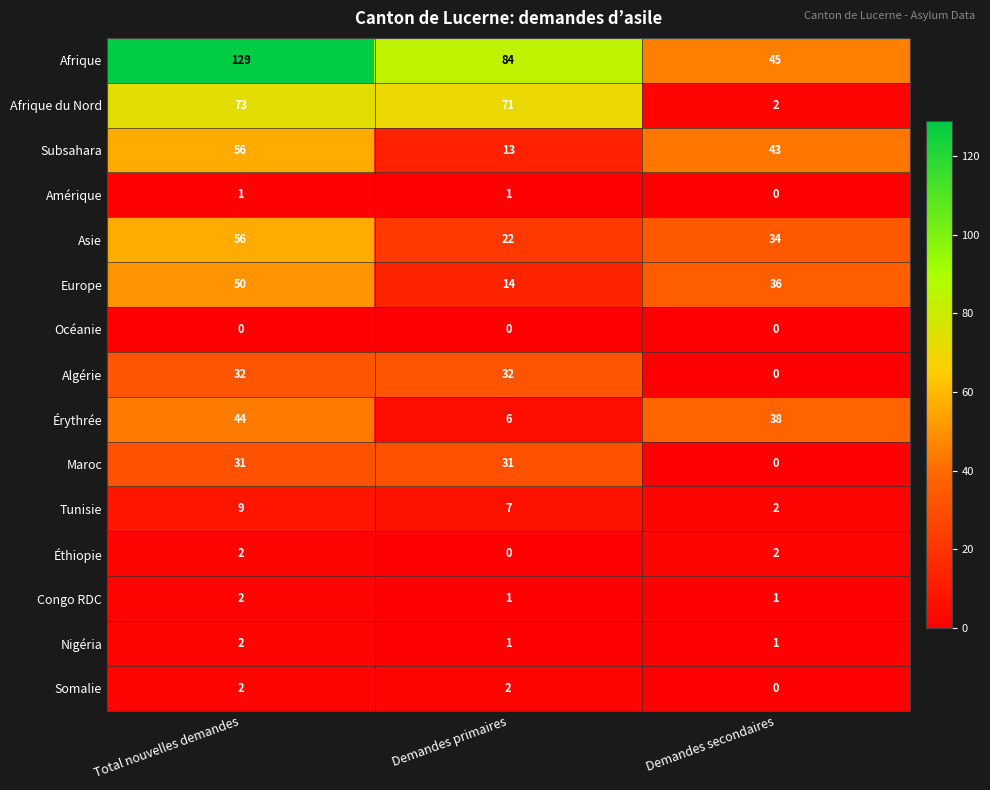

What is the total value across all series at Demandes primaires?

285